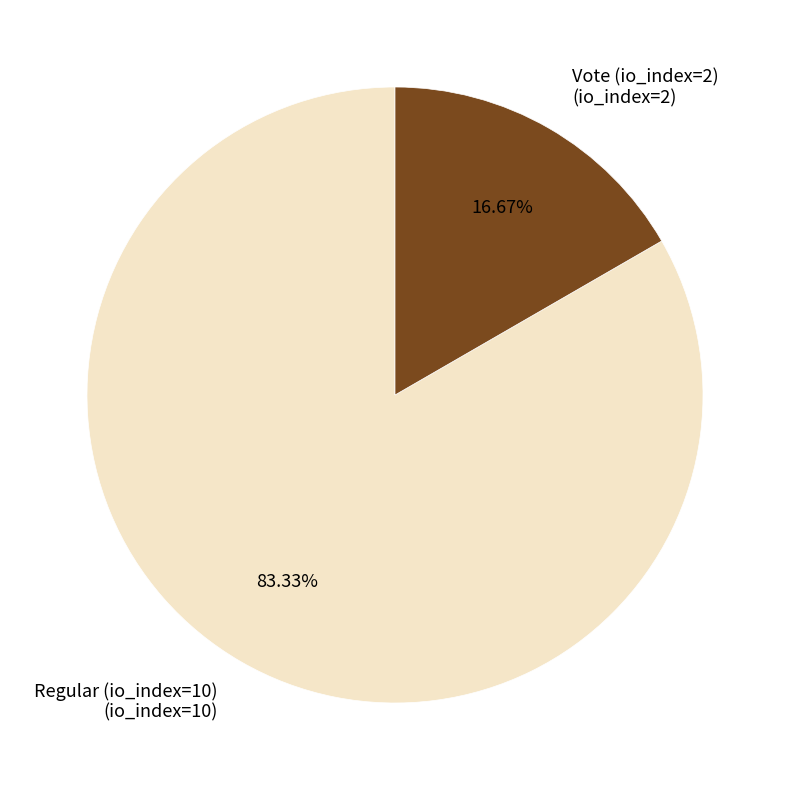

To the nearest percent, what percentage of the pie is Vote (io_index=2)?

17%